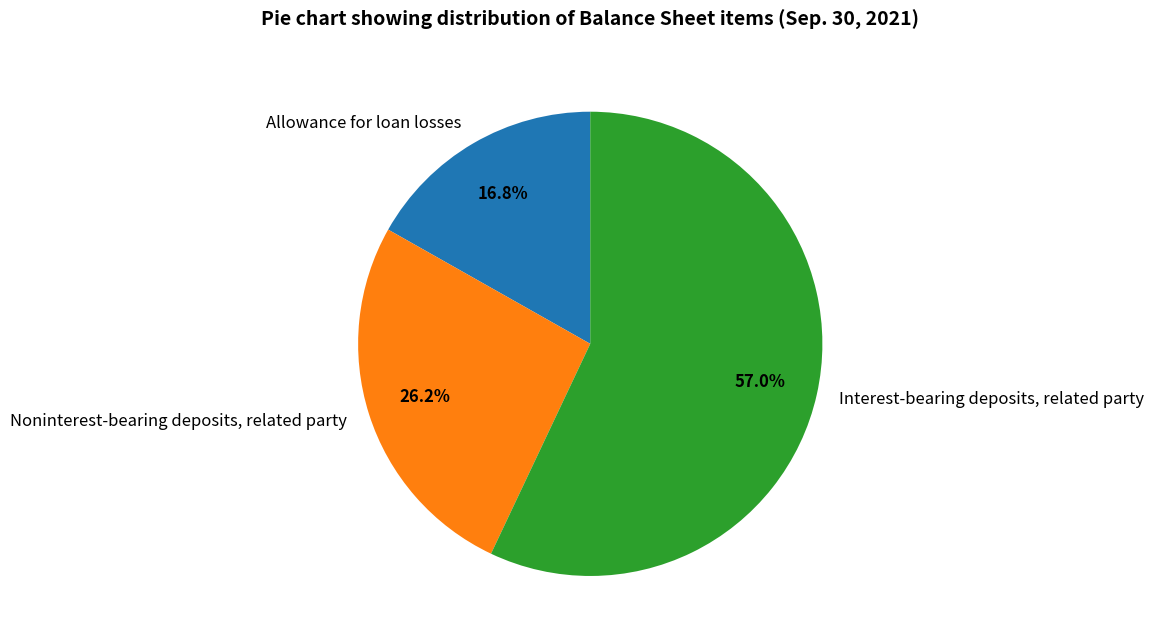

Is it true that Noninterest-bearing deposits, related party is 26% of the pie?

True